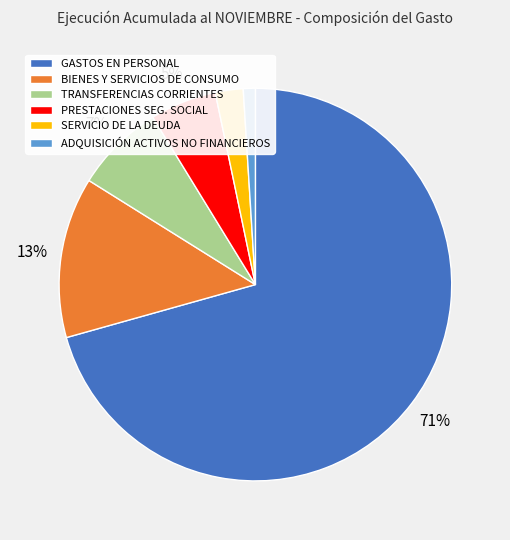

To the nearest percent, what is the difference between the largest and smallest slice percentages?

70%